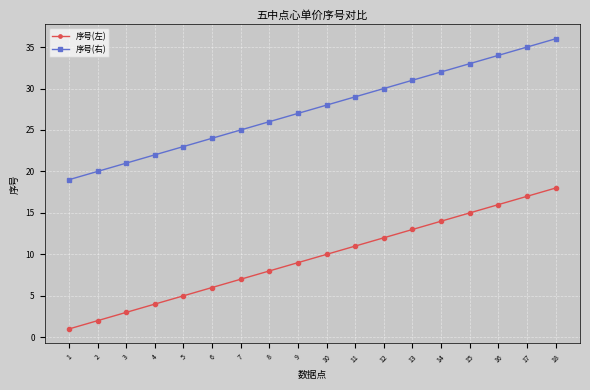

What is the spread (max minus min) of values at 6?

18